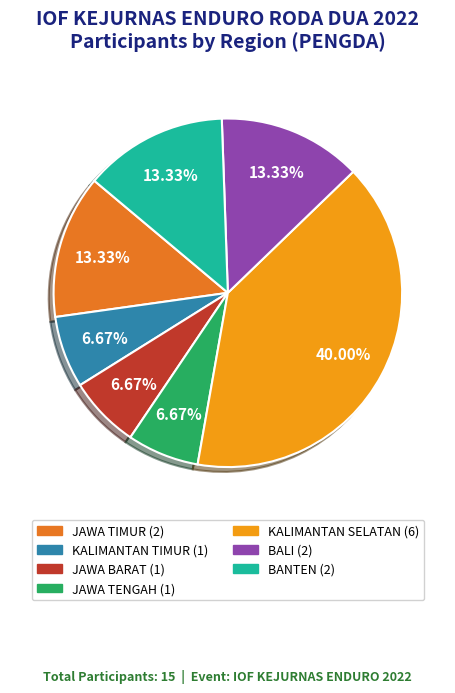

What percentage is NOT represented by JAWA TENGAH?

93.3%